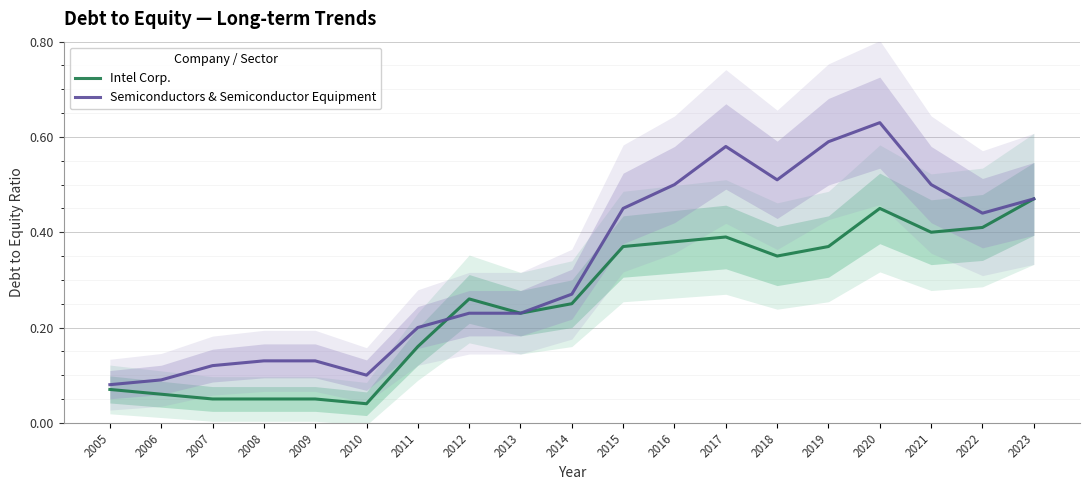

Count the Semiconductors & Semiconductor Equipment values in the range 0 to 1.

19